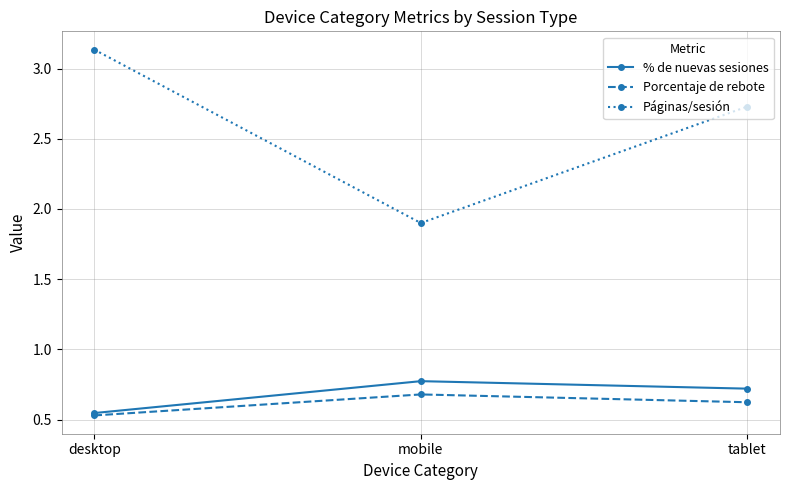

How many Porcentaje de rebote values are between 0 and 1?

3